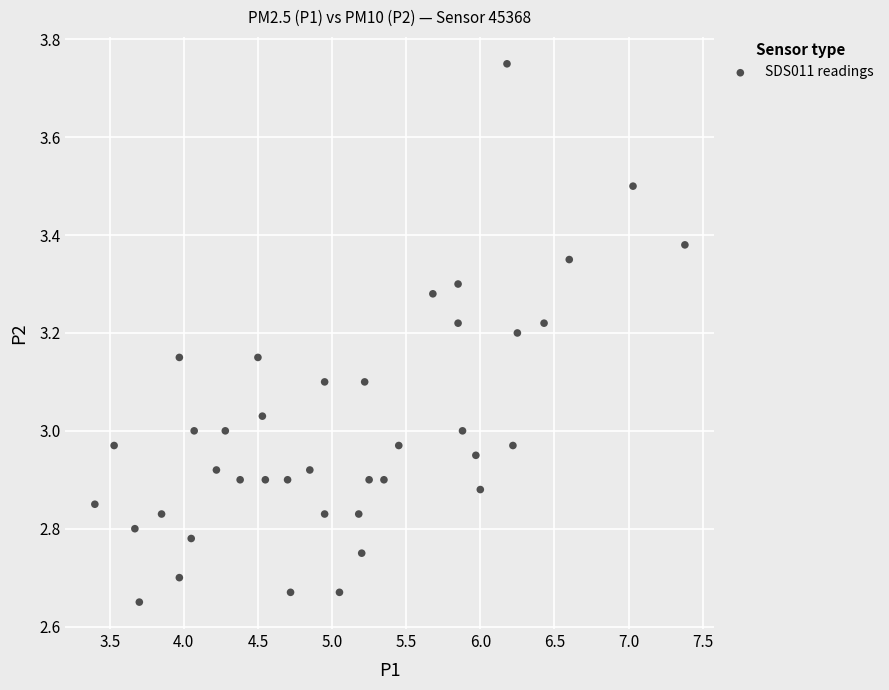

What is the range of X values (max minus min)?

4.0